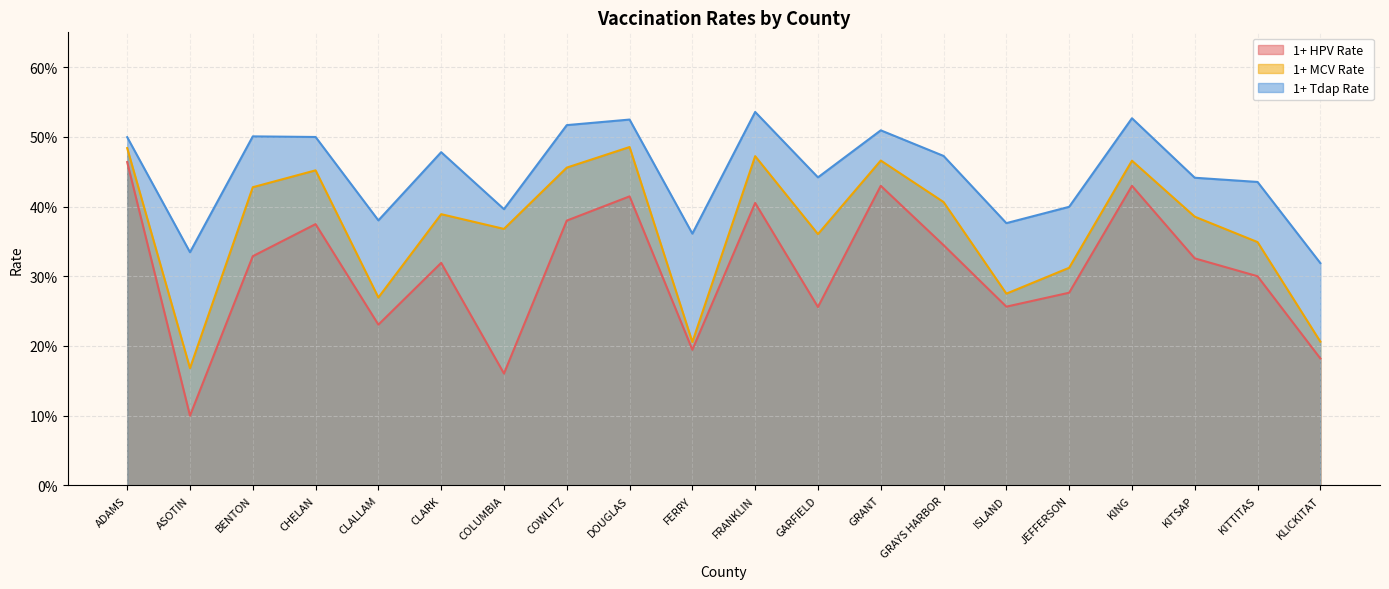

What position from the right is GRAYS HARBOR?

7